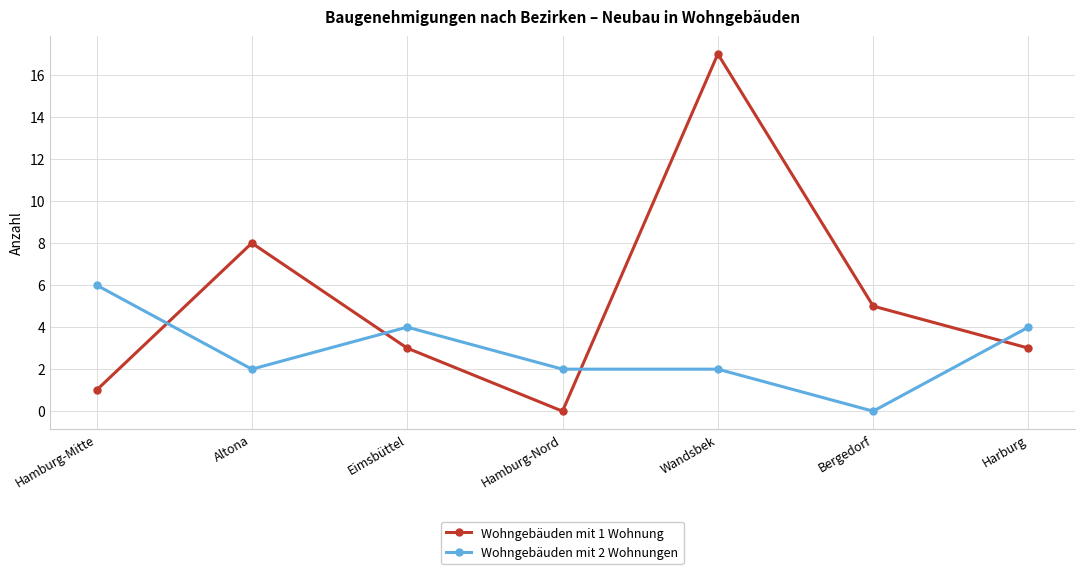

Is this an area chart (filled region under the line)?

No